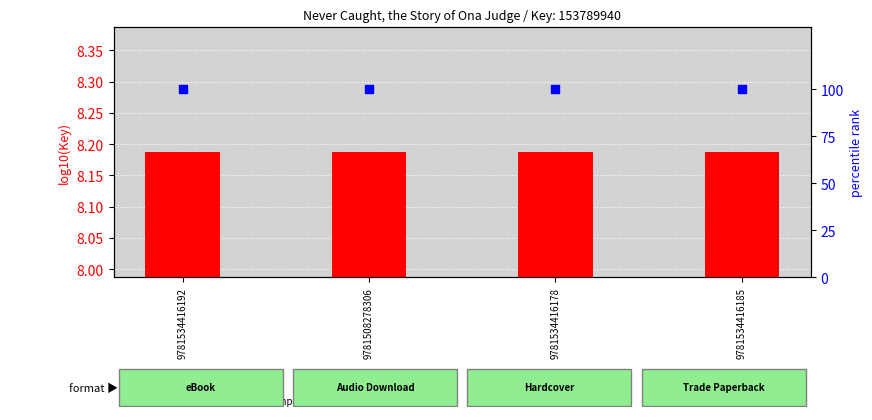

What are all the series names shown in the legend?

transformed count, percentile rank within the sample